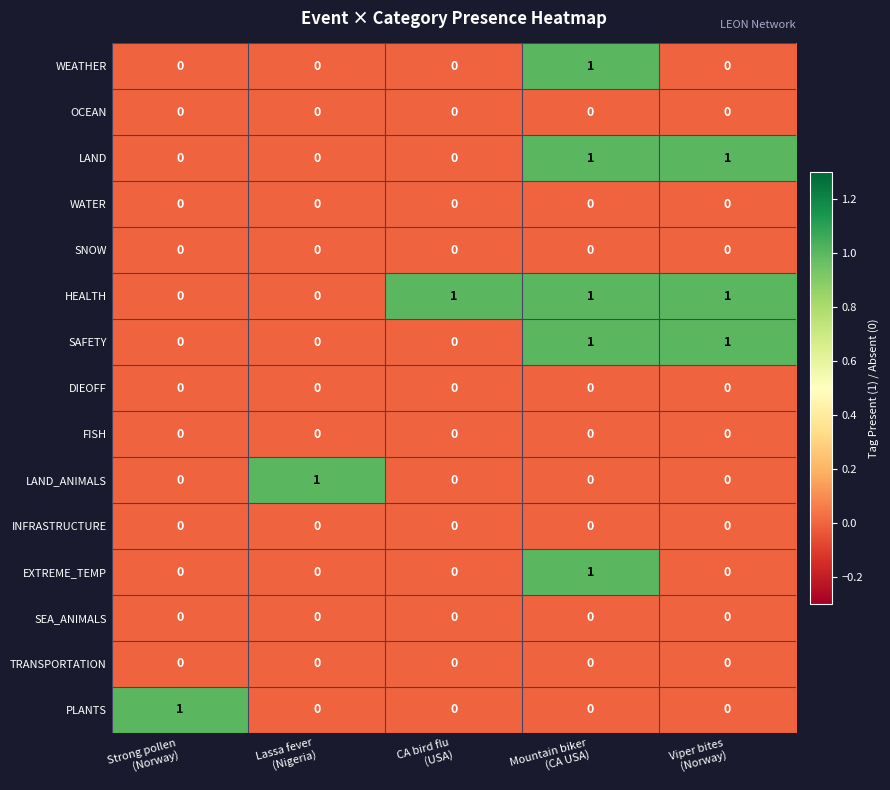

What is the sum of all HEALTH values?

3